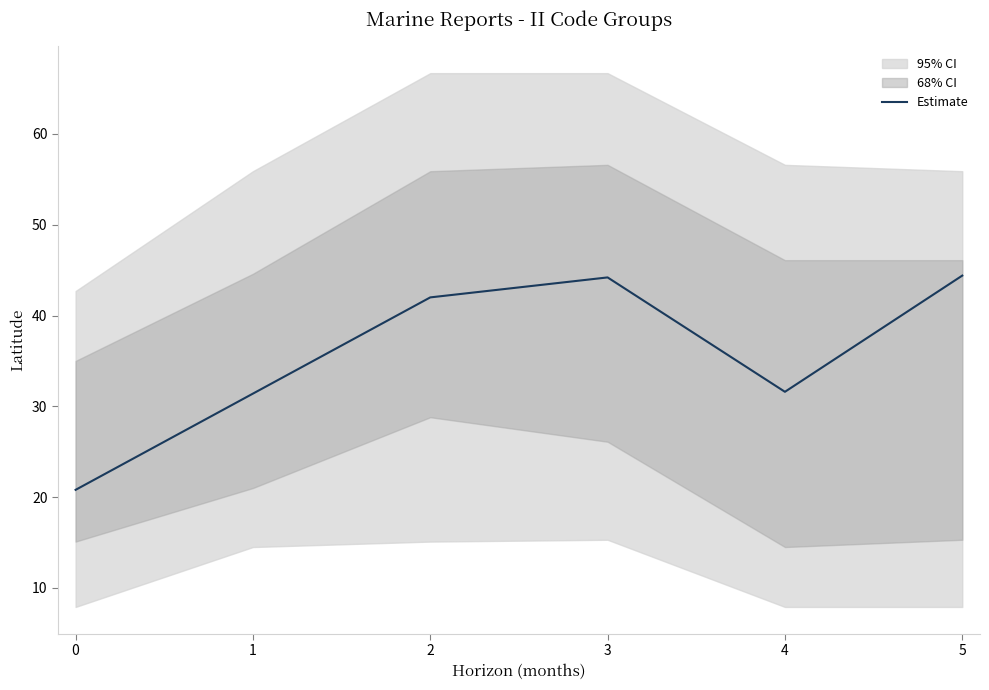

How many lines are shown in the chart?

1